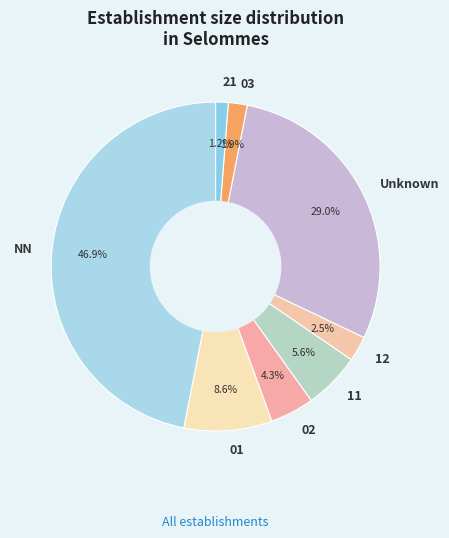

What percentage is the 11 slice, to the nearest percent?

6%